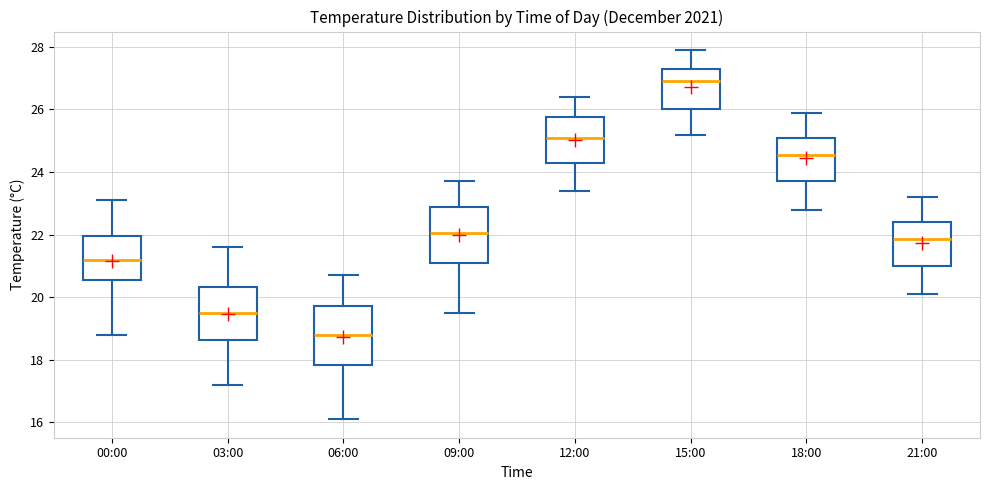

Where is the lower edge of the box for 18:00 on the y-axis? The values are not printed on the chart, so give them approximately, as read against the axis.

23.8